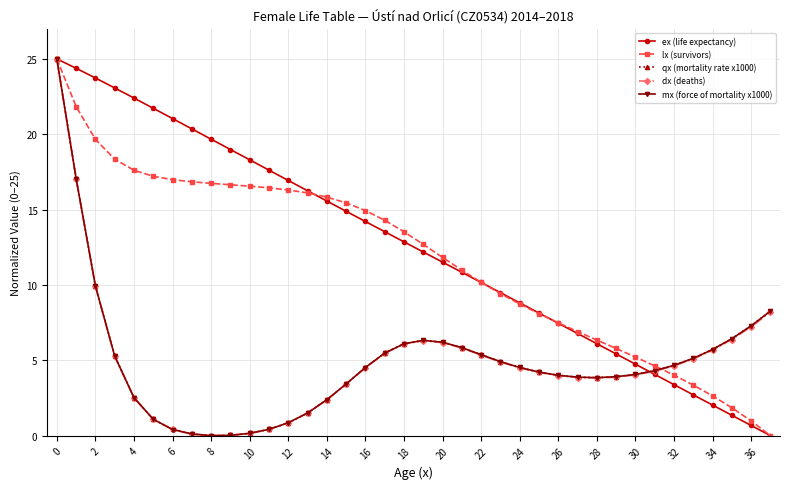

Is this an area chart (filled region under the line)?

No